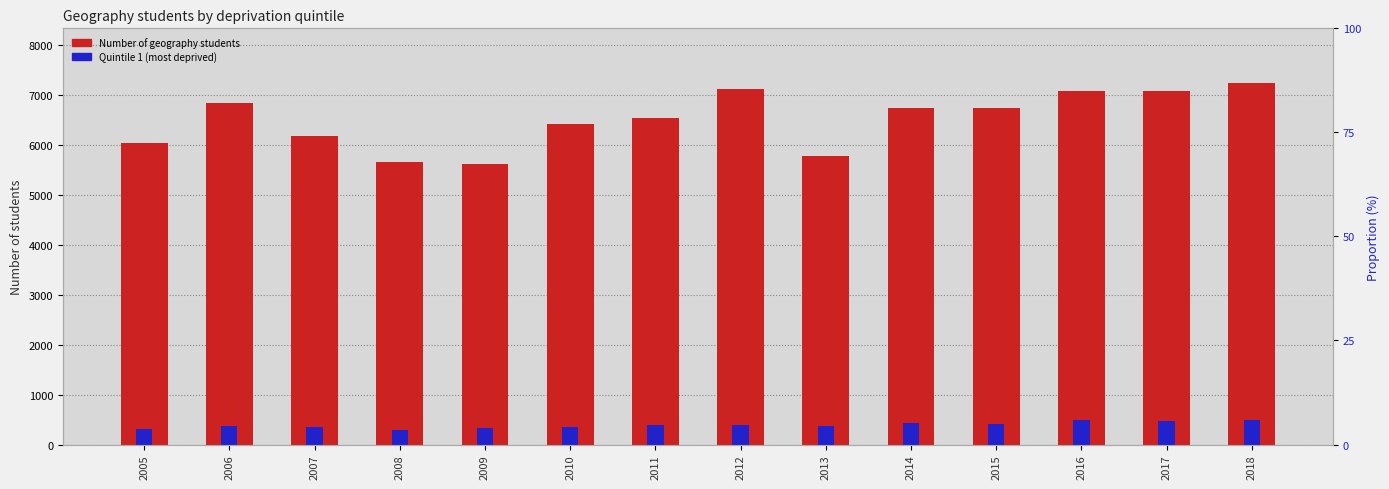

What is the value of the Number of geography students bar at the 13th from the left?

7081